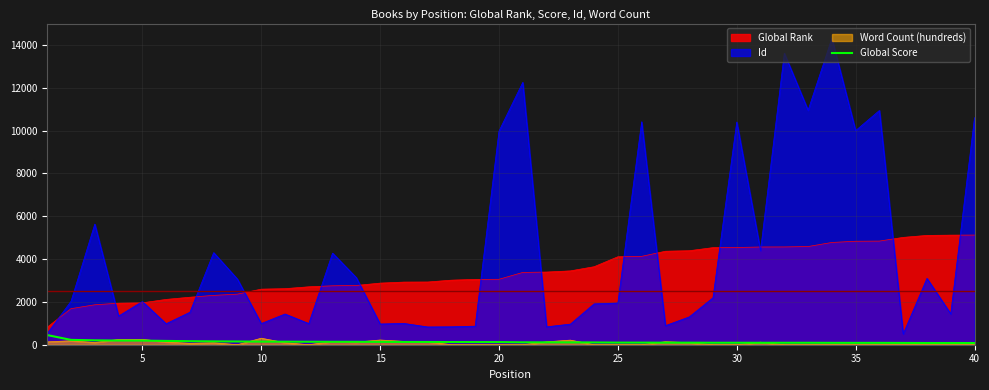

The value of Word Count (hundreds) at 40 is 0. True or false?

True